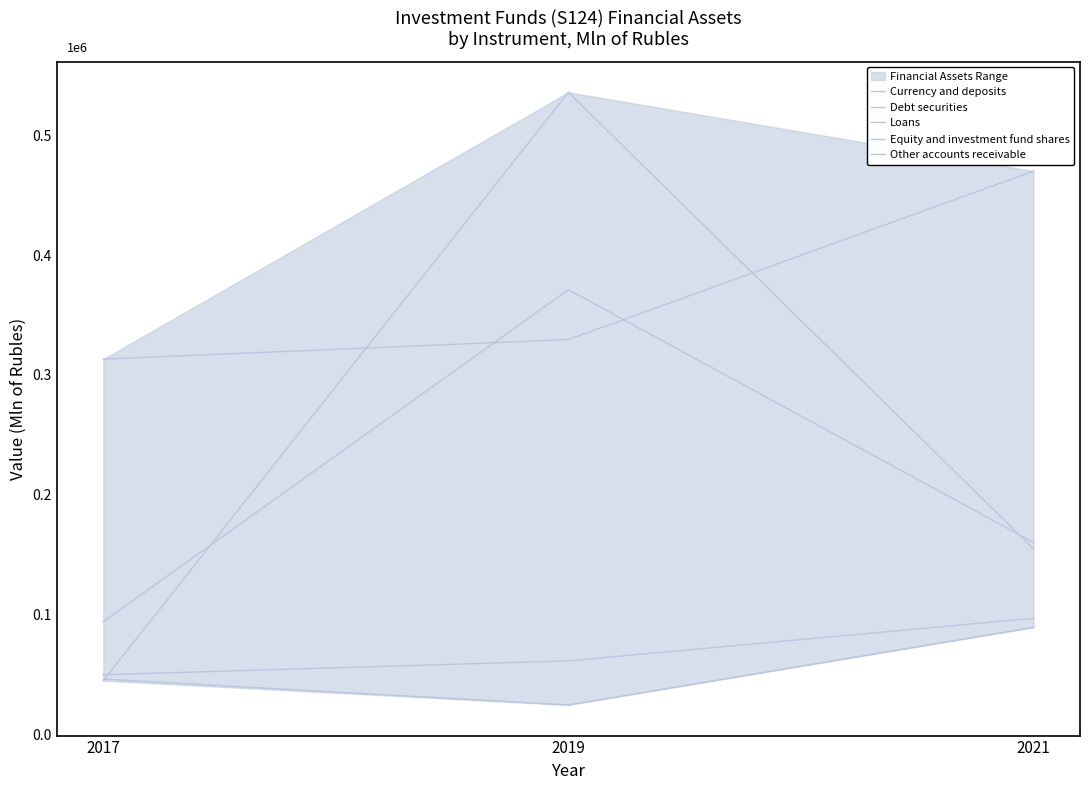

What value does the Other accounts receivable series have at 2019, to the nearest 10?

535710